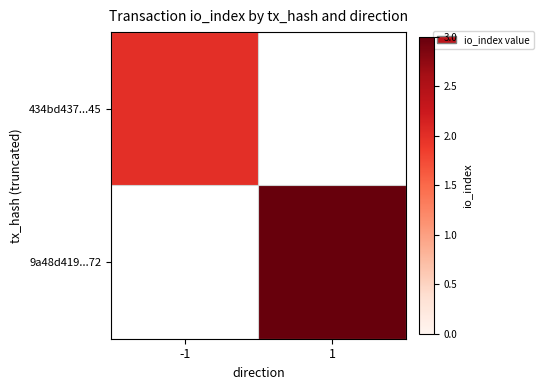

Count the number of categories in the chart.

2